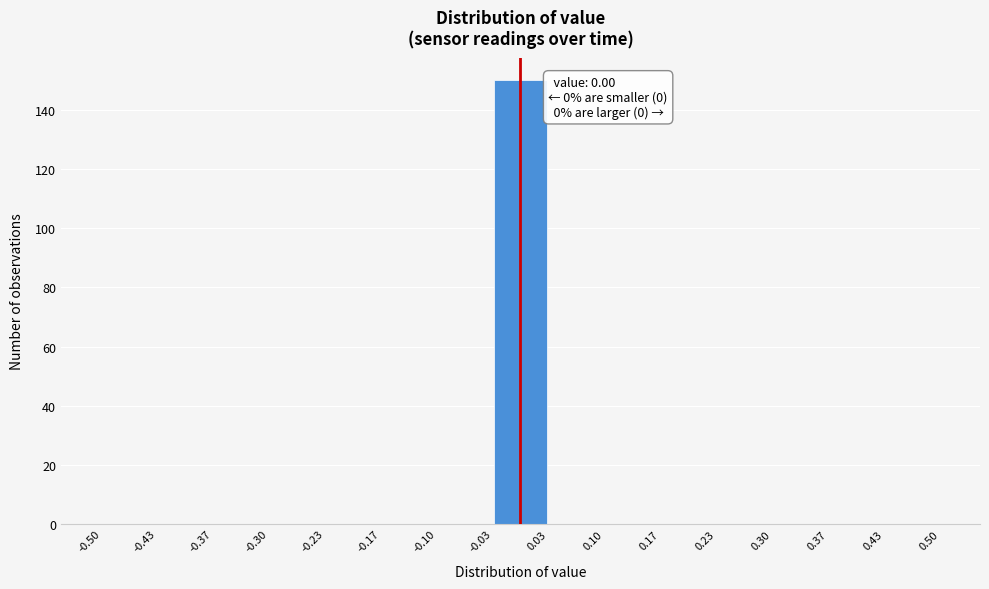

Over which range of the x-axis is the bar tallest?

-0.03 to 0.03